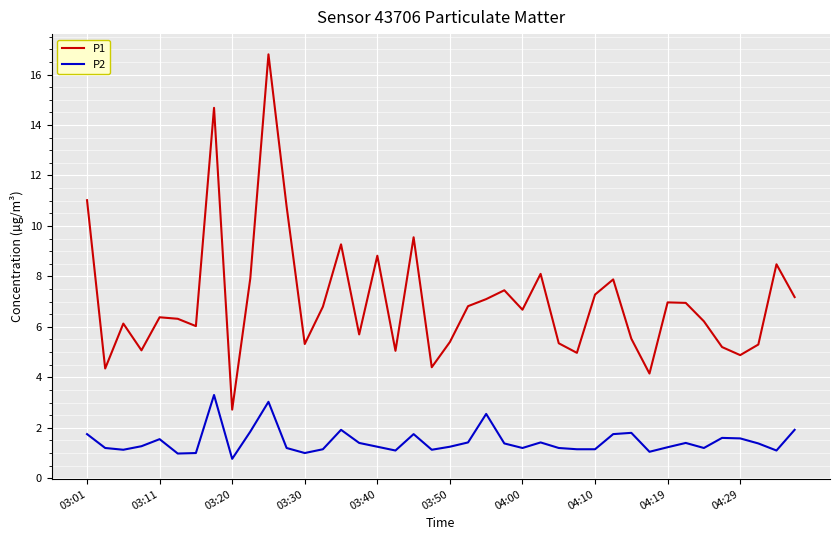

True or false: P2 and P1 intersect in this chart.

False